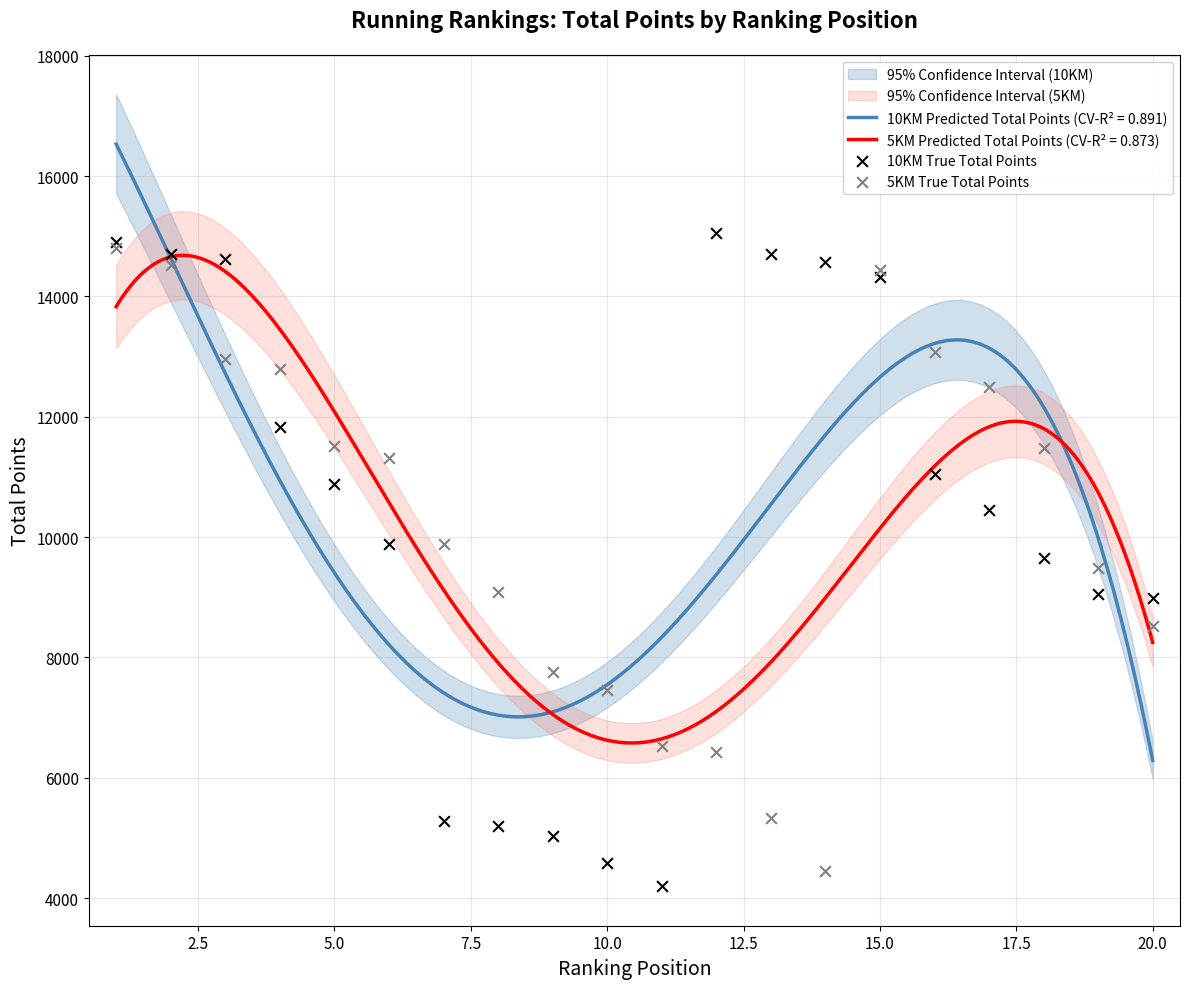

What is the minimum value for 10KM Predicted Total Points (CV-R² = 0.891)?

6287.3